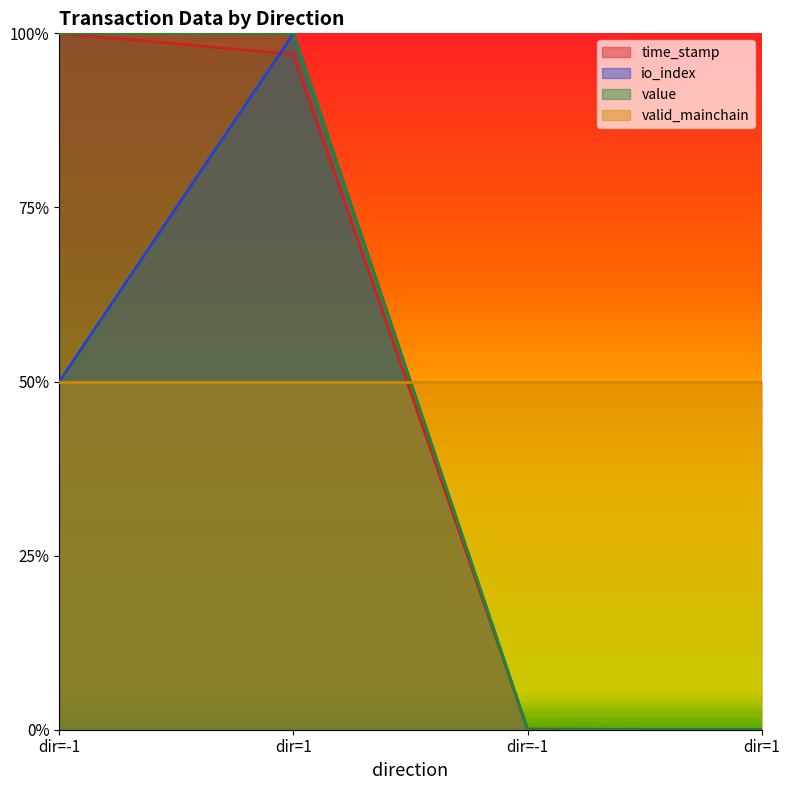

What are all the series names shown in the legend?

time_stamp, io_index, value, valid_mainchain